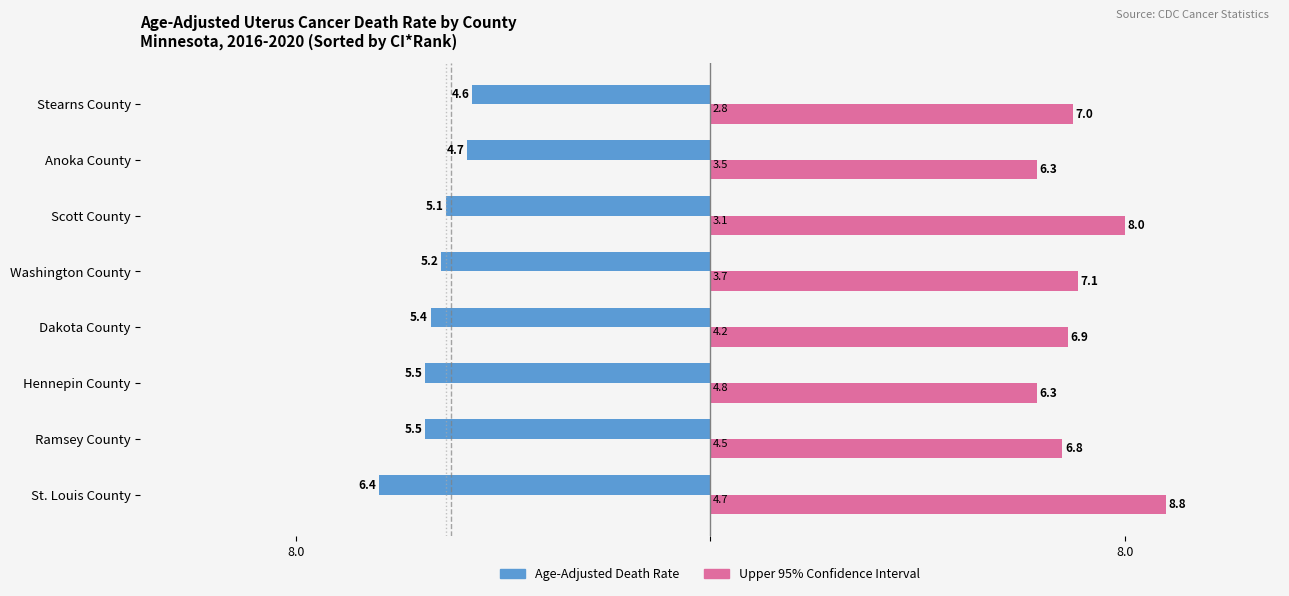

What is the minimum value shown in the chart?

-6.4